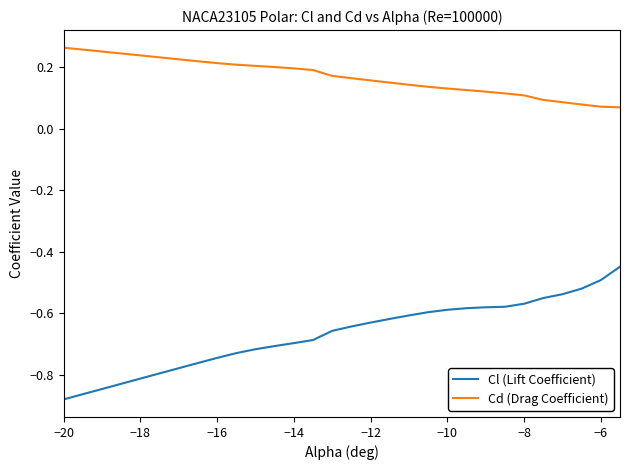

Does the chart display data point markers on the line(s)?

No